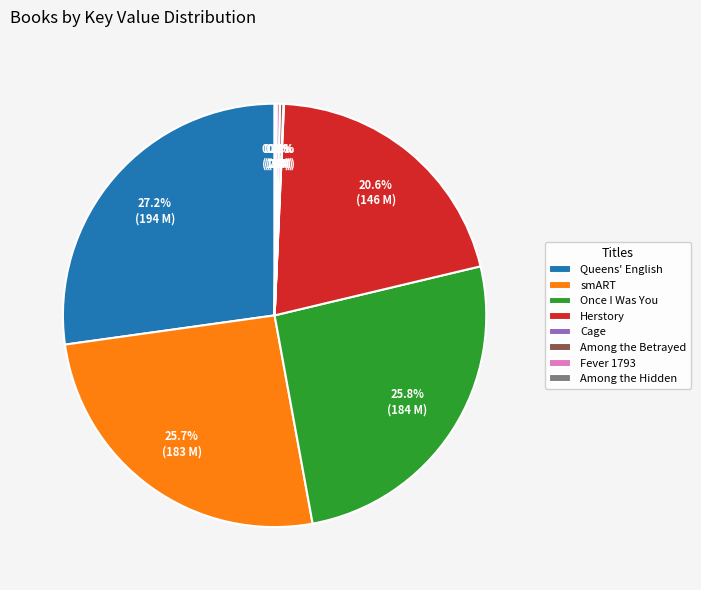

Which category has the biggest portion of the pie?

Queens' English